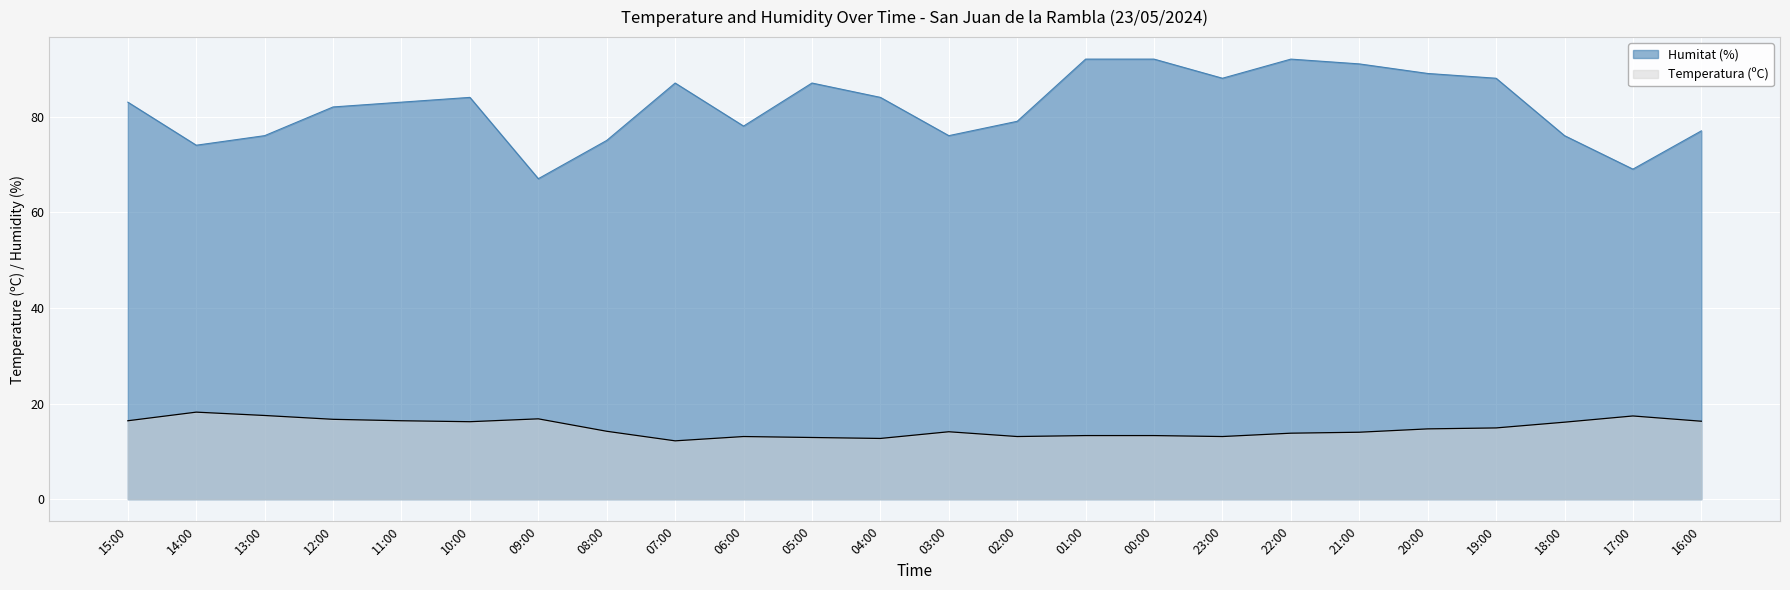

Reading left to right, extract all data points from this chart.

Temperatura (ºC): 16.4	18.2	17.5	16.7	16.4	16.2	16.8	14.2	12.2	13.1	12.9	12.7	14.1	13.1	13.3	13.3	13.1	13.8	14.0	14.7	14.9	16.1	17.4	16.3
Humitat (%): 83.0	74.0	76.0	82.0	83.0	84.0	67.0	75.0	87.0	78.0	87.0	84.0	76.0	79.0	92.0	92.0	88.0	92.0	91.0	89.0	88.0	76.0	69.0	77.0